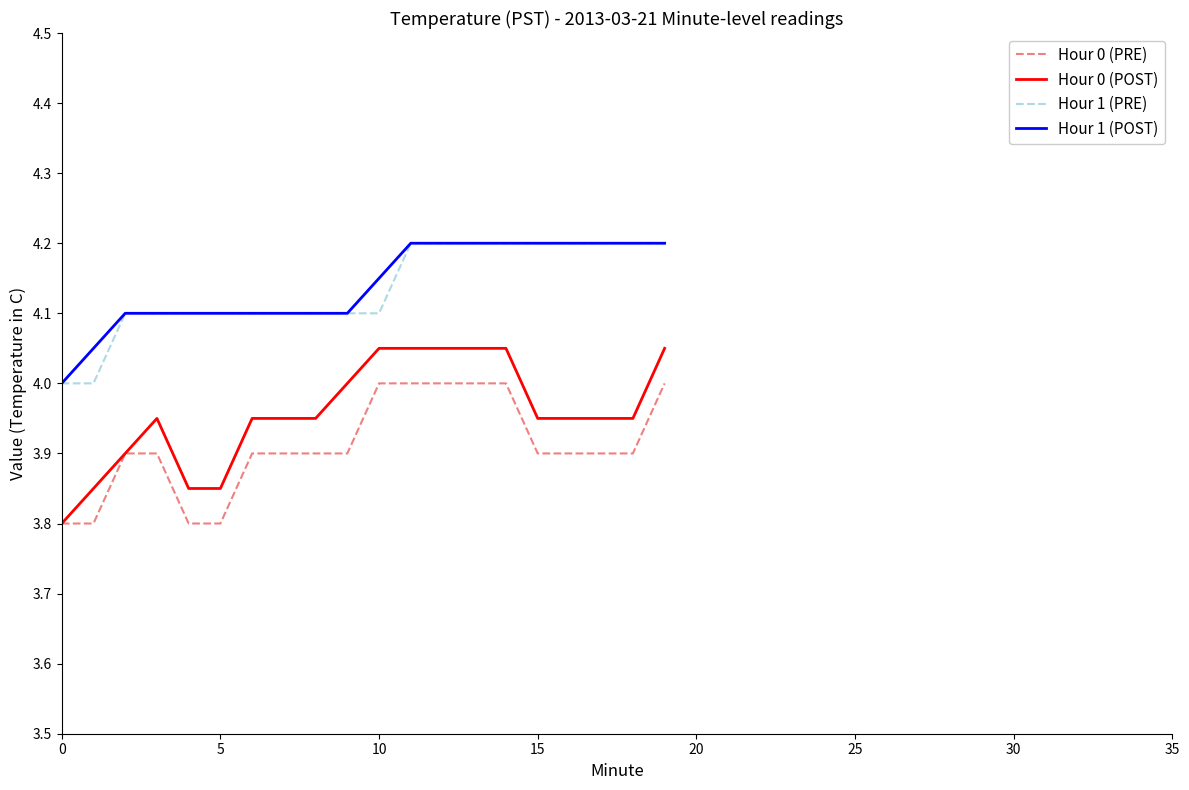

Count the number of categories in the chart.

20